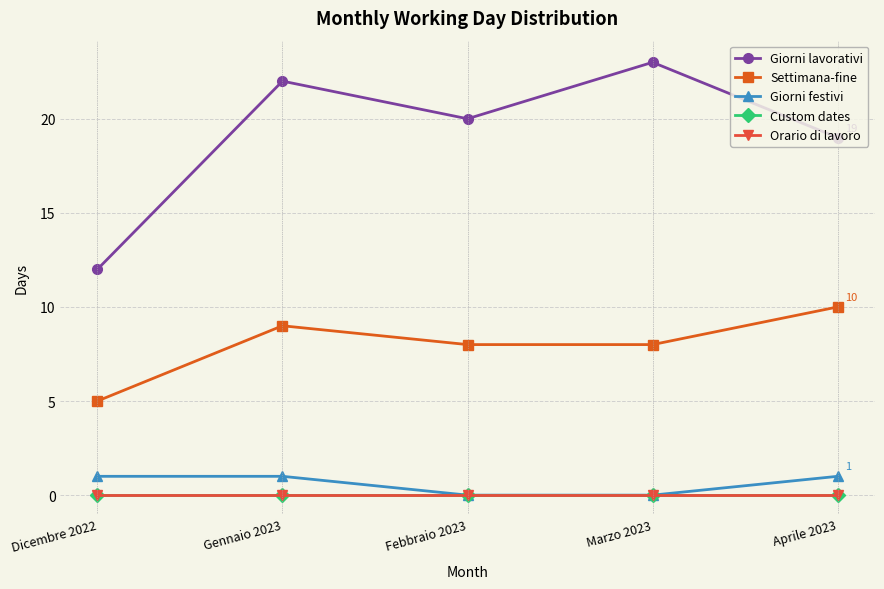

Which series changed the most between Gennaio 2023 and Marzo 2023?

Giorni lavorativi